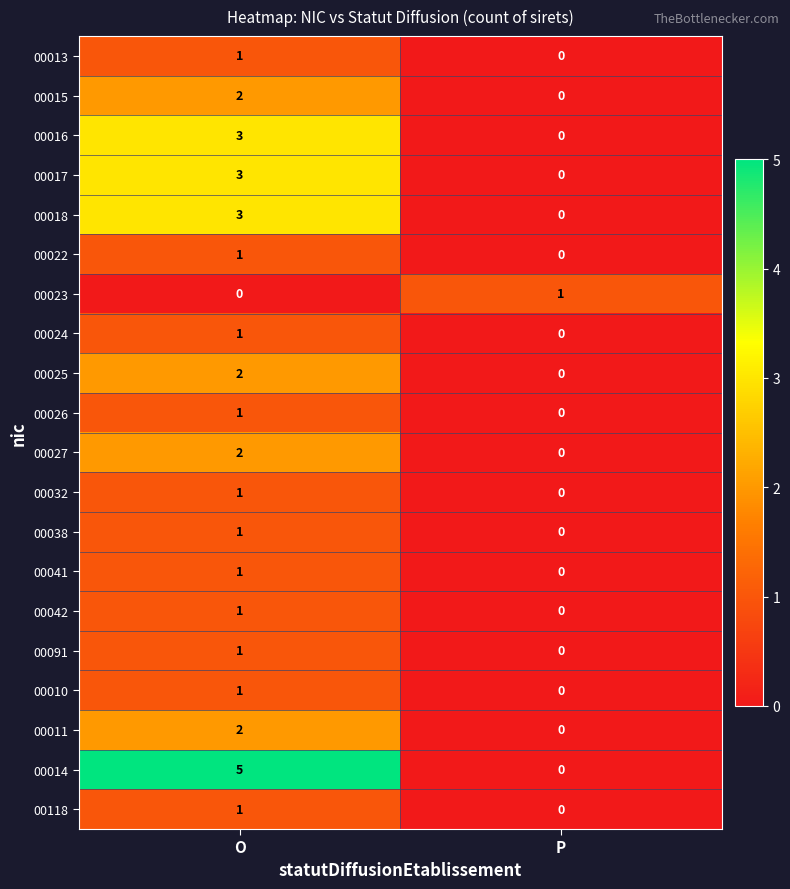

Is it true that 00014 equals 2 at O?

False